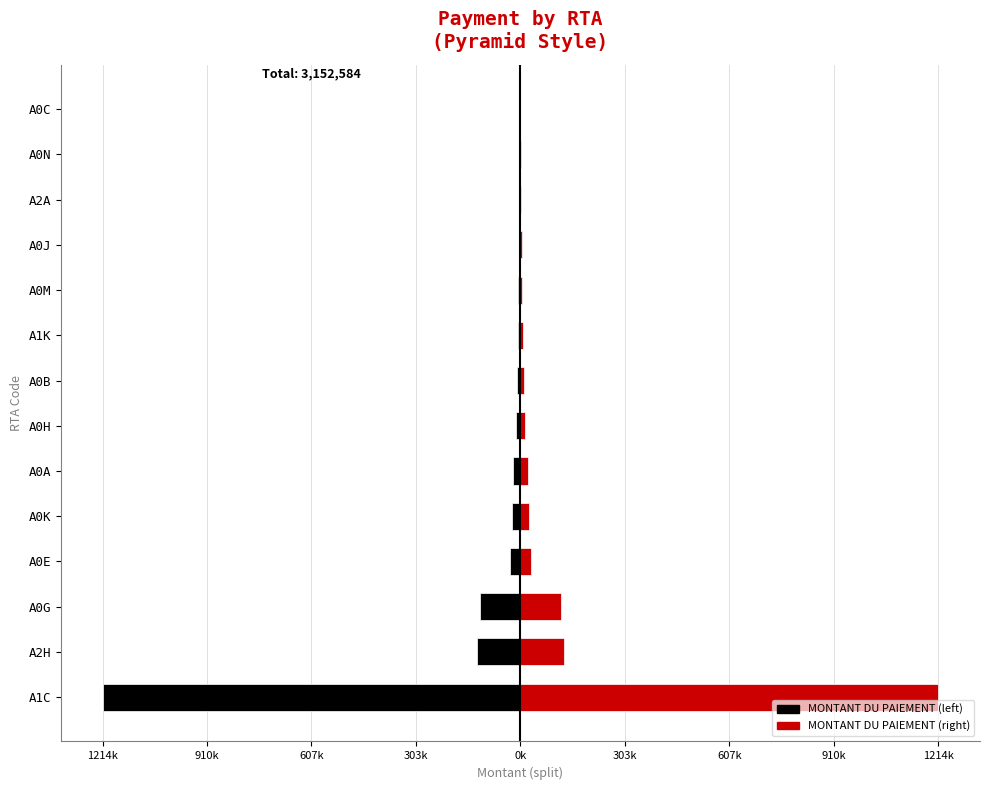

Which series has the largest total across all categories?

Right (red)